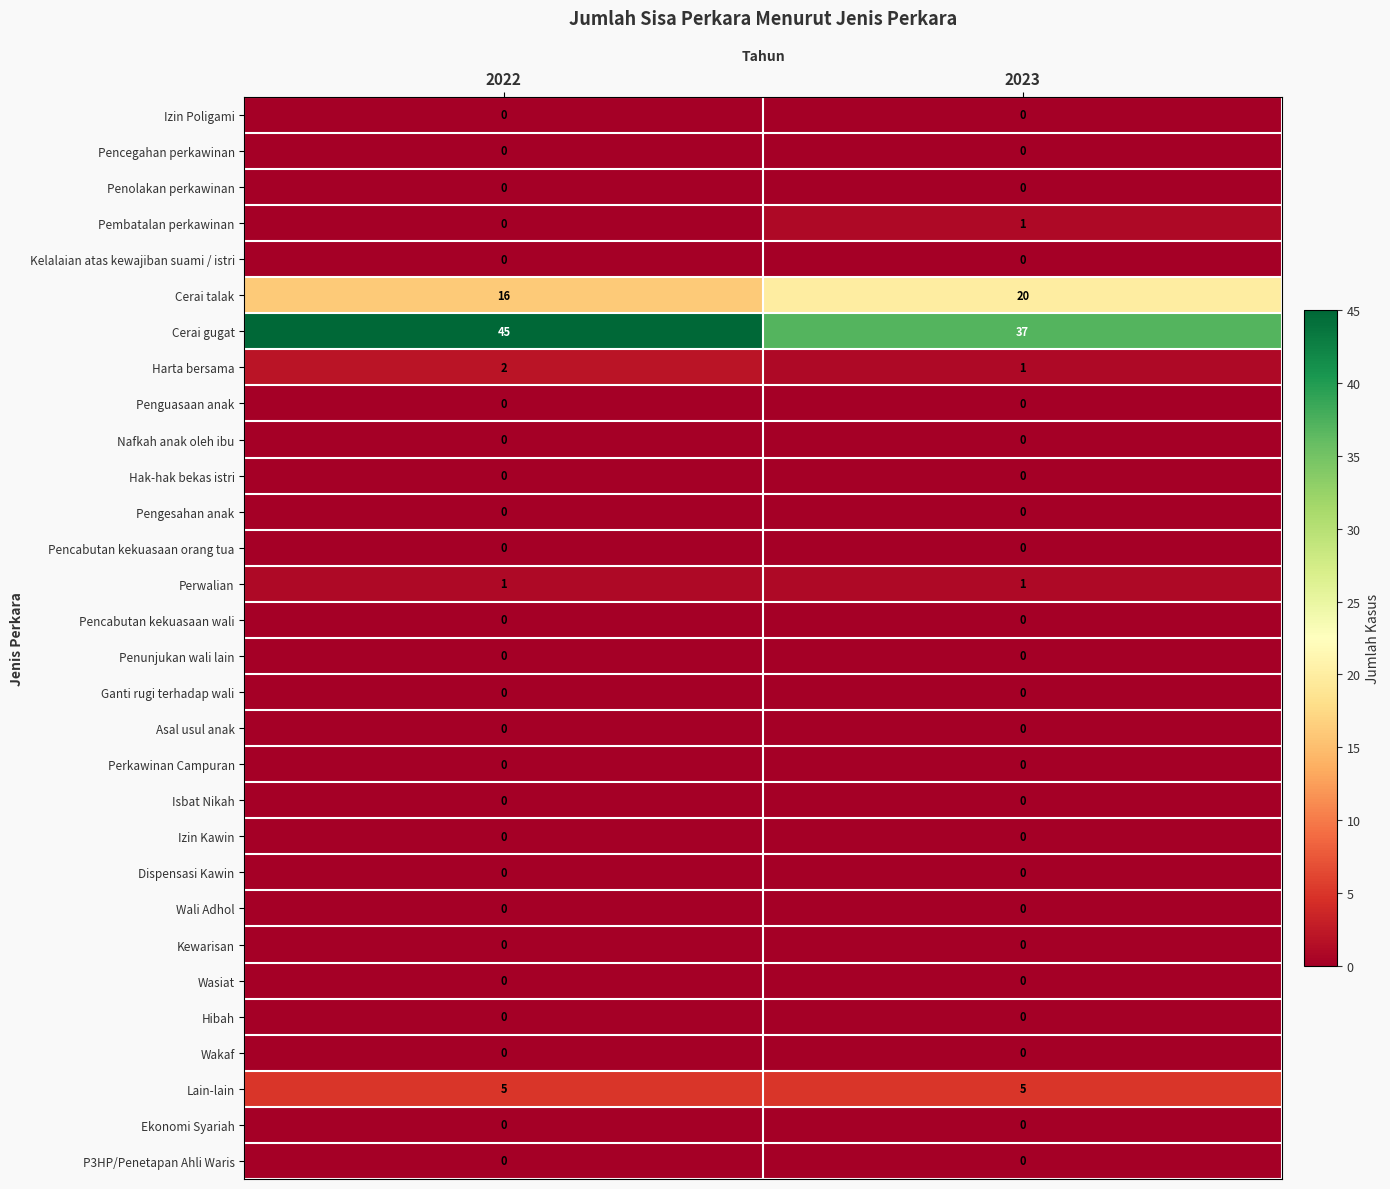

What is the greatest value displayed?

45